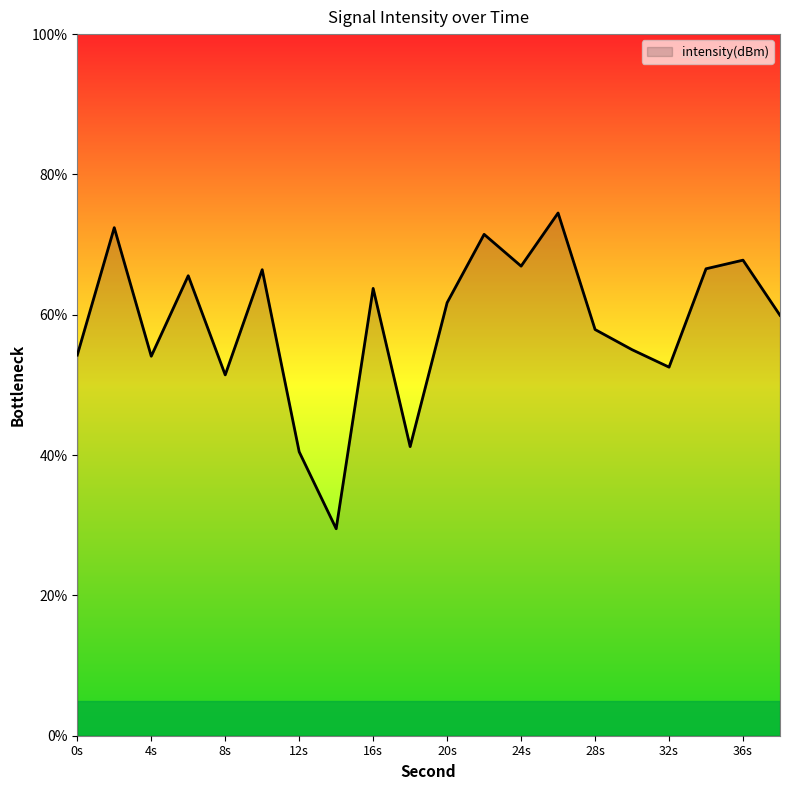

Count the number of values greater than 61.

10